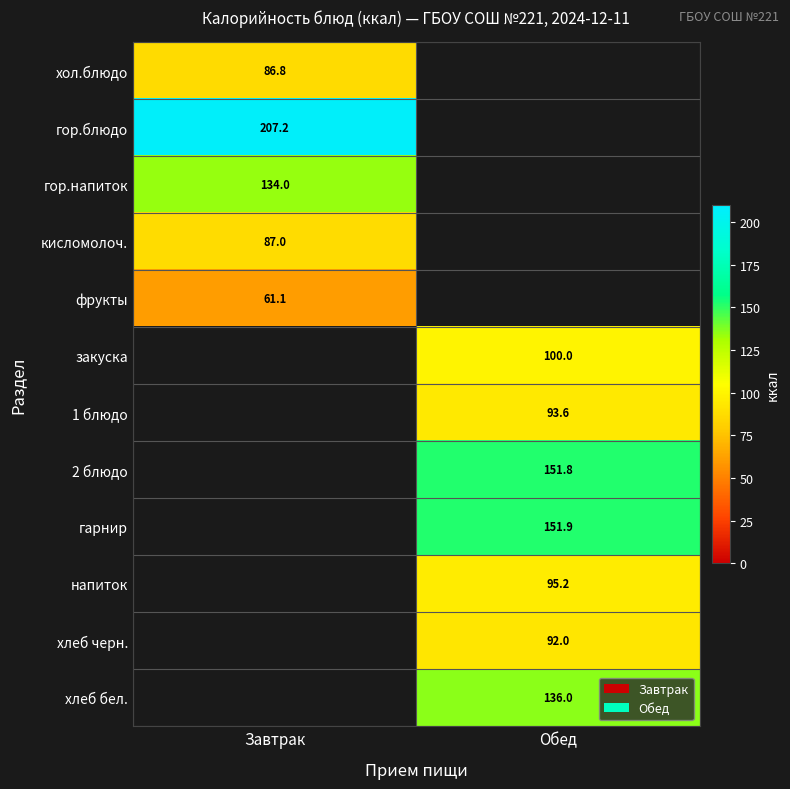

True or false: гарнир has a value of 151.9 at Обед.

True